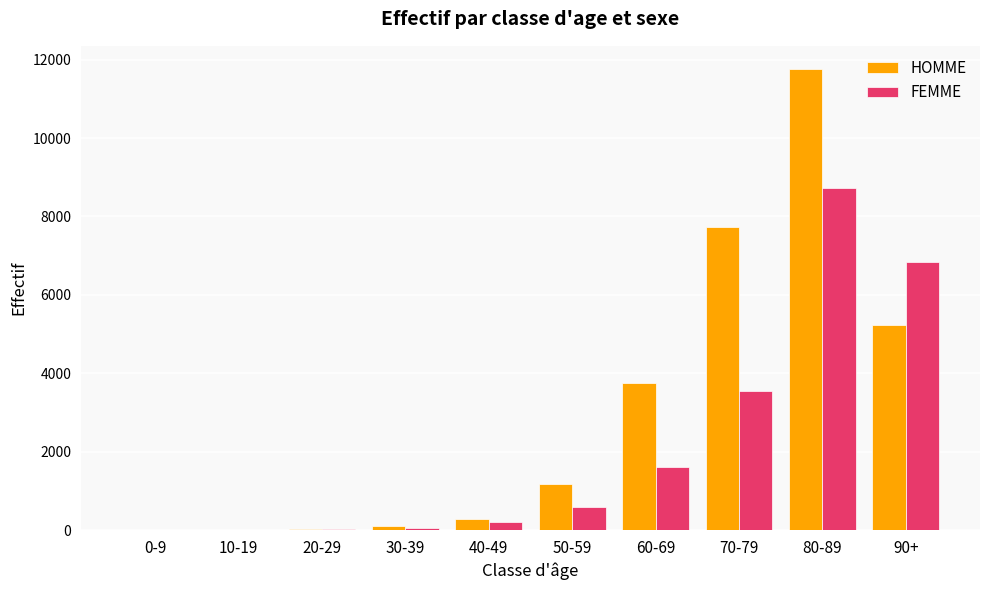

Which category has the highest value across all series?

80-89